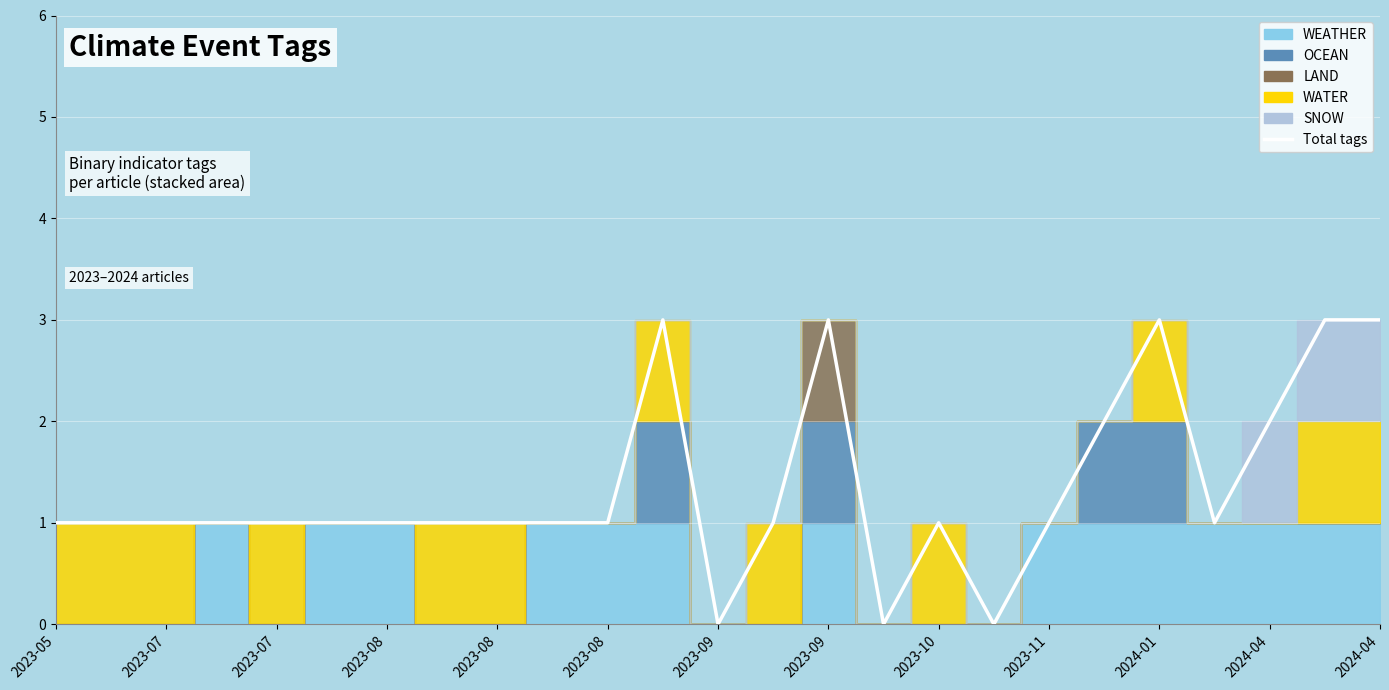

Which category has the highest value across all series?

2024-04